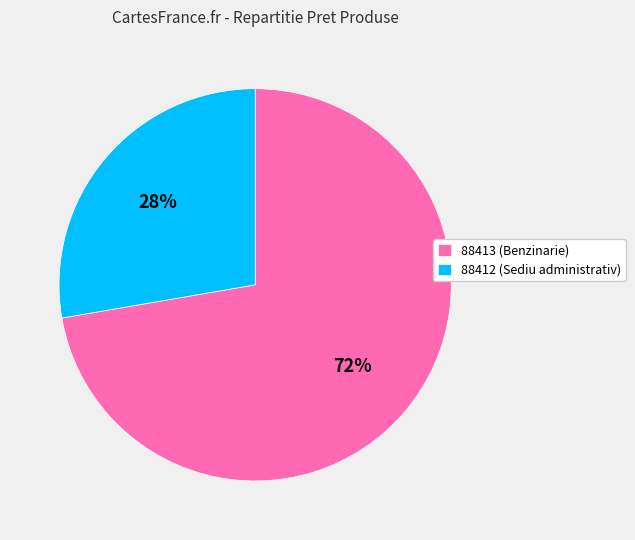

How many segments does this pie chart have?

2